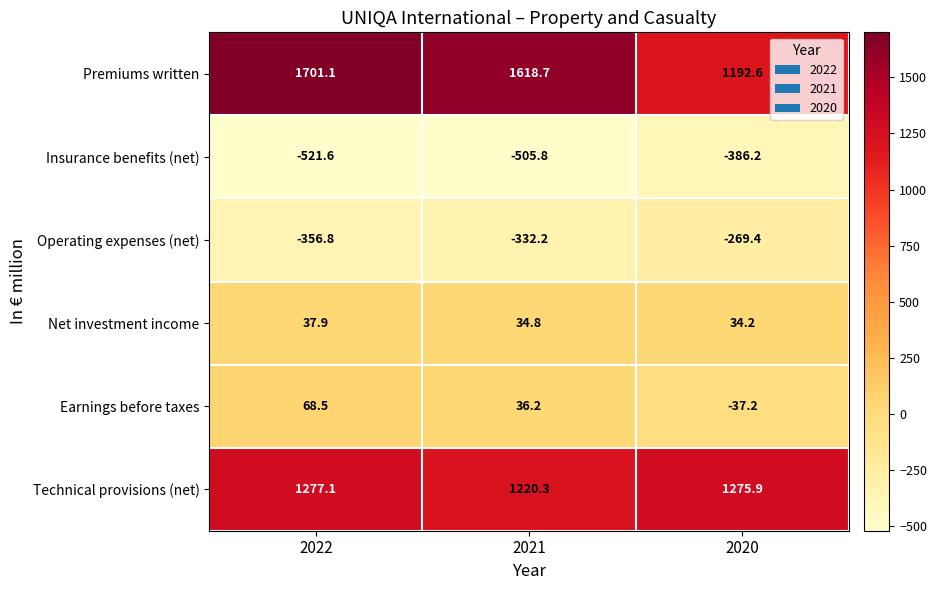

The value of Premiums written at 2022 is 3047.7. True or false?

False